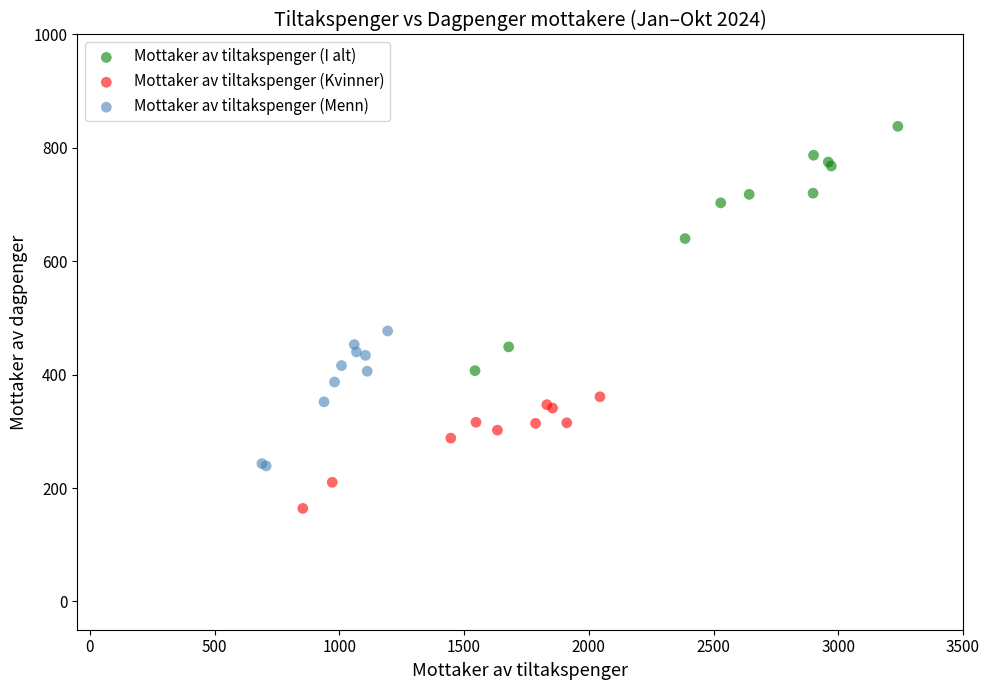

Which series has the widest spread of Y values?

Mottaker av tiltakspenger (I alt)